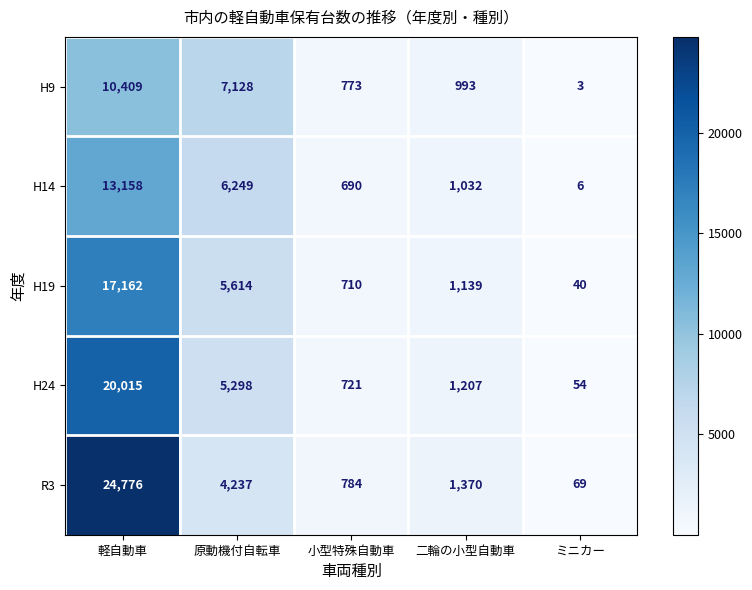

Read the R3 value at 軽自動車.

24776